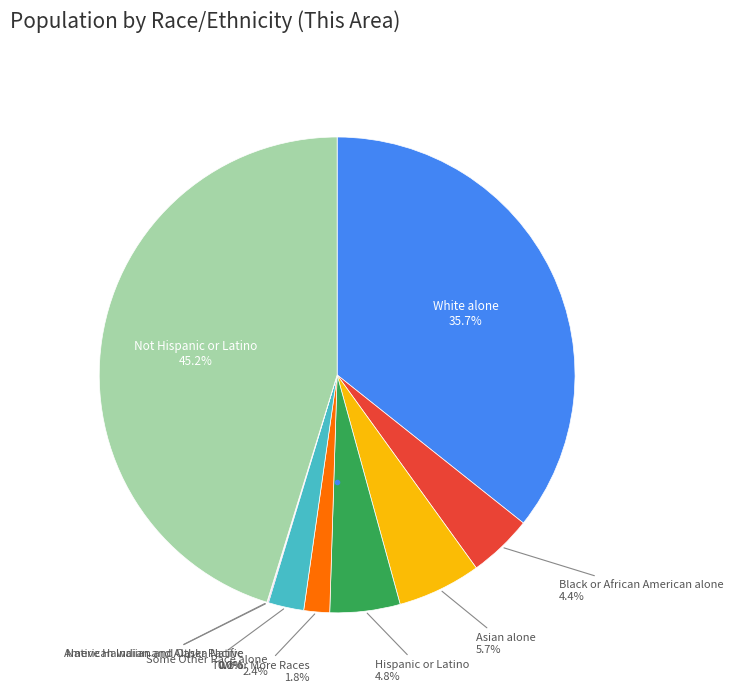

Is there a majority slice in this chart?

No